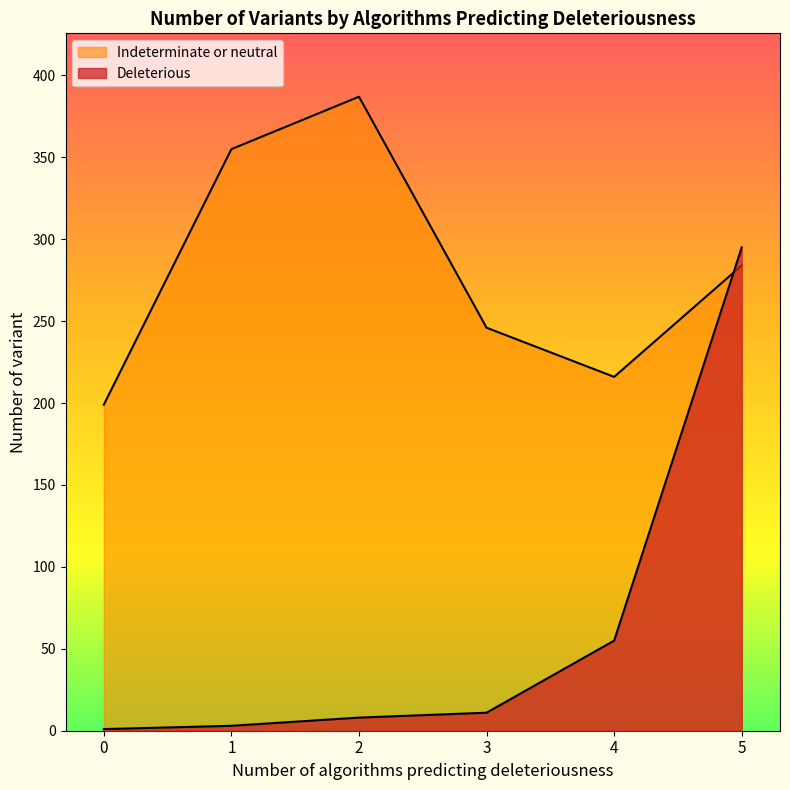

Rank the series by their maximum value, from lowest to highest.

Deleterious, Indeterminate or neutral